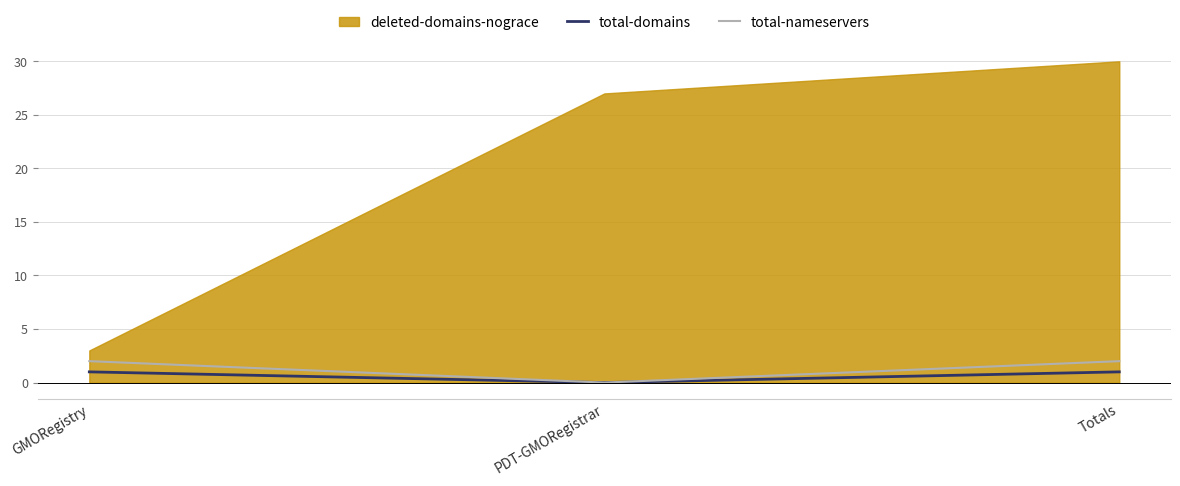

What is the approximate value of total-domains at GMORegistry?

1